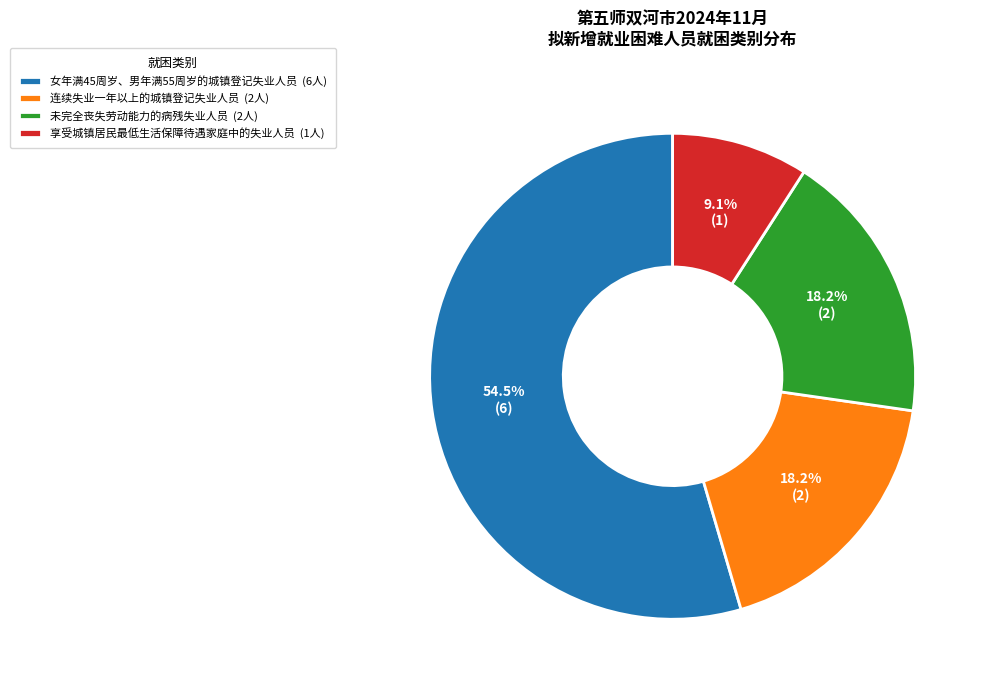

The 未完全丧失劳动能力的病残失业人员 slice represents 18% of the pie. True or false?

True